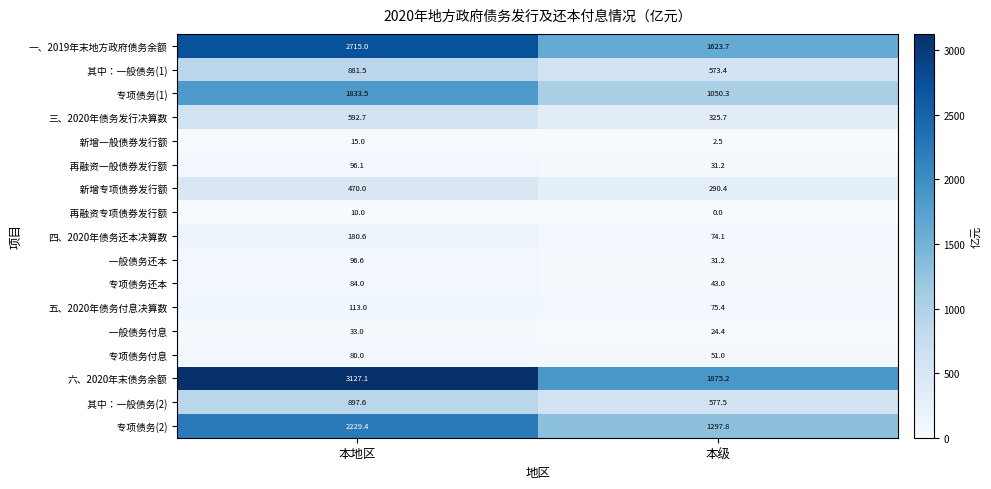

Where is 三、2020年债务发行决算数 nearest to the value 459?

本级